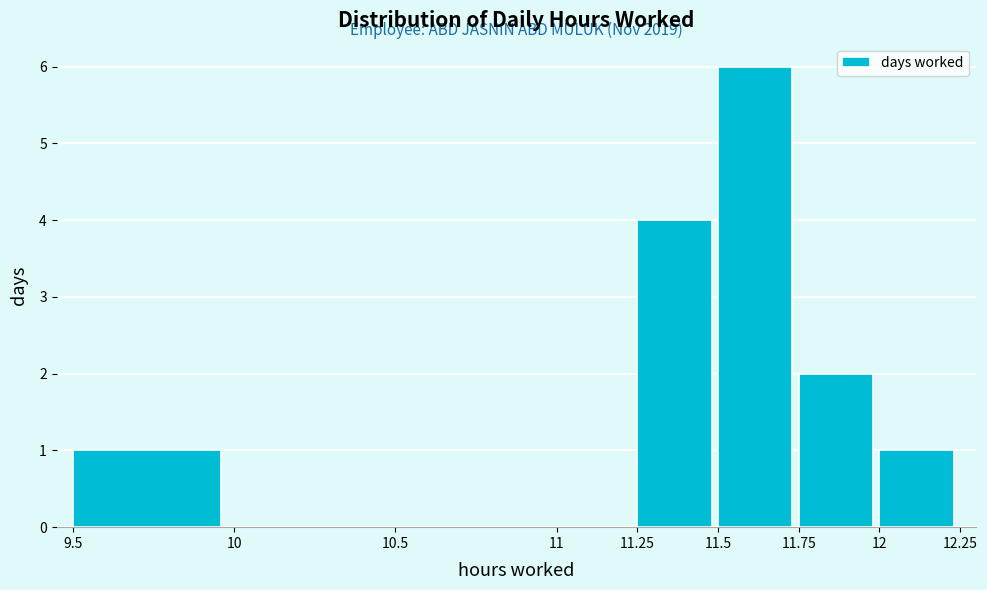

Over which range of the x-axis is the bar tallest?

11.5 to 11.75